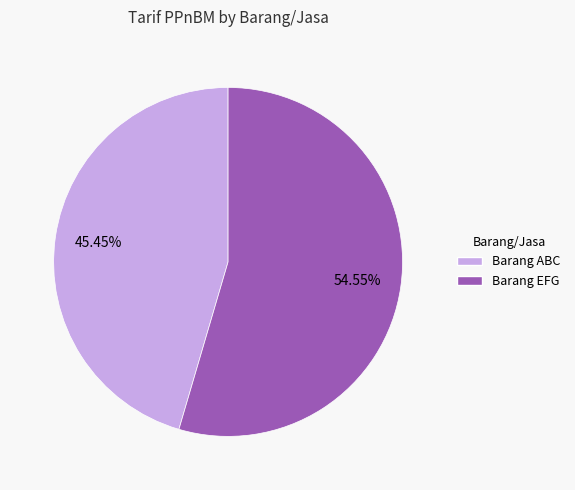

Rank the categories by value from highest to lowest.

Barang EFG, Barang ABC